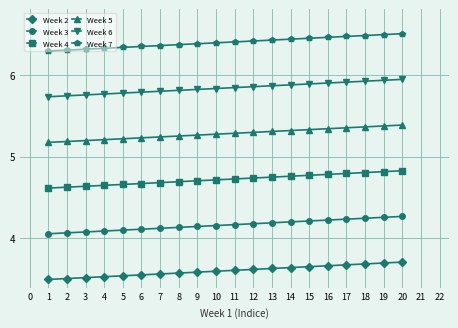

What is the spread (max minus min) of values at 1?

2.8